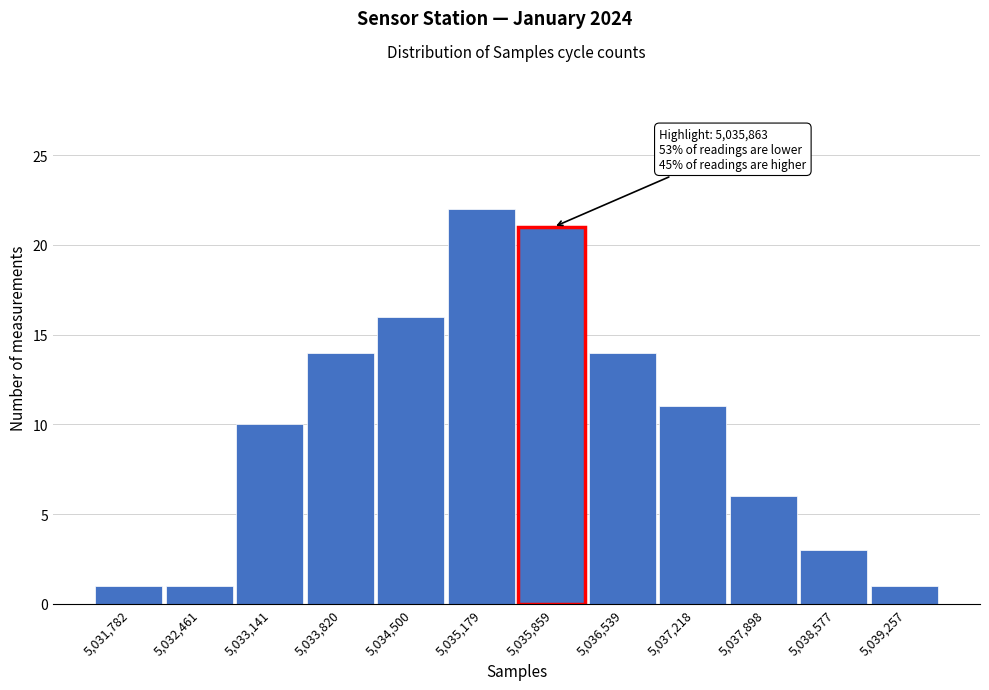

Reading left to right, what are all the values shown in this chart?

5,031,782=1	5,032,461=1	5,033,141=10	5,033,820=14	5,034,500=16	5,035,179=22	5,035,859=21	5,036,539=14	5,037,218=11	5,037,898=6	5,038,577=3	5,039,257=1